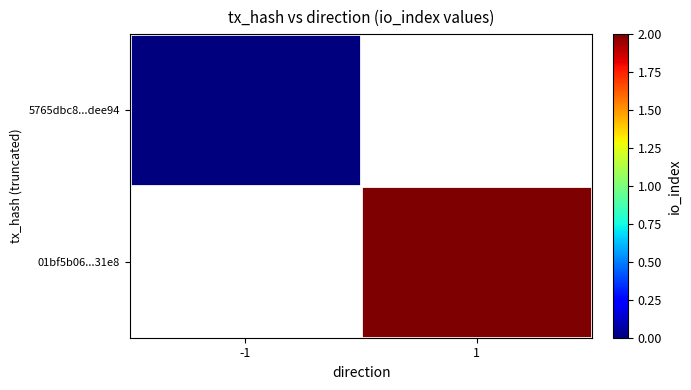

Which has a higher value, -1 or 1?

1